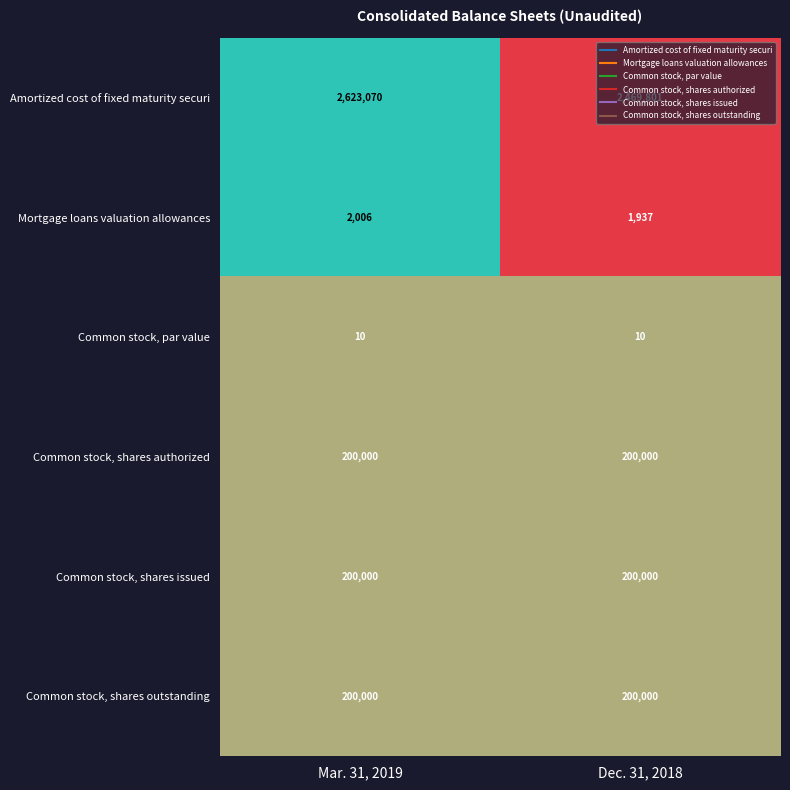

What is the total value across all series at Dec. 31, 2018?

3071748